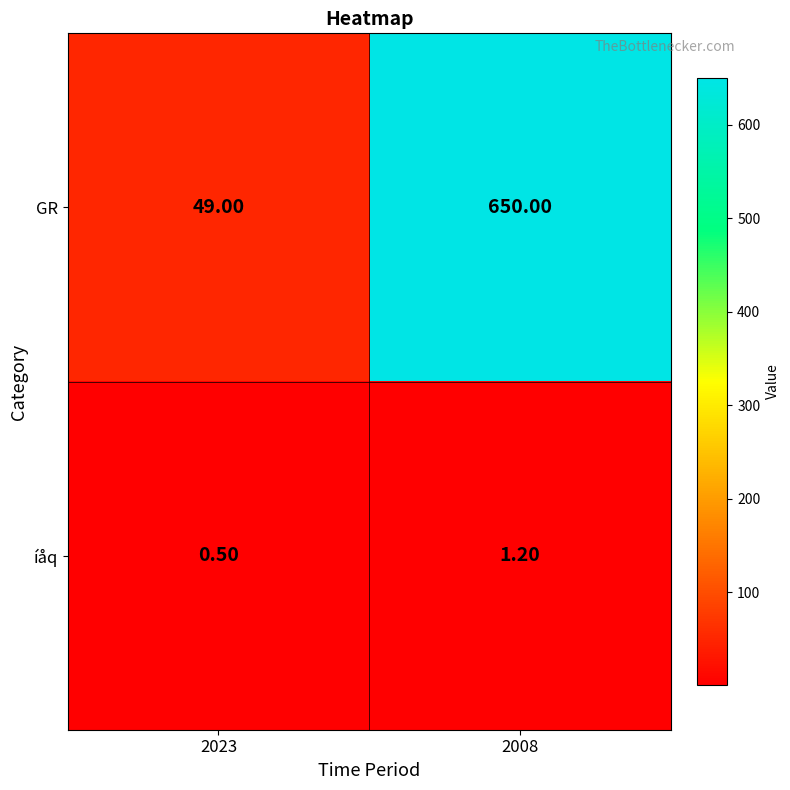

What is the sum of the GR values at 2008 and 2023?

699.0